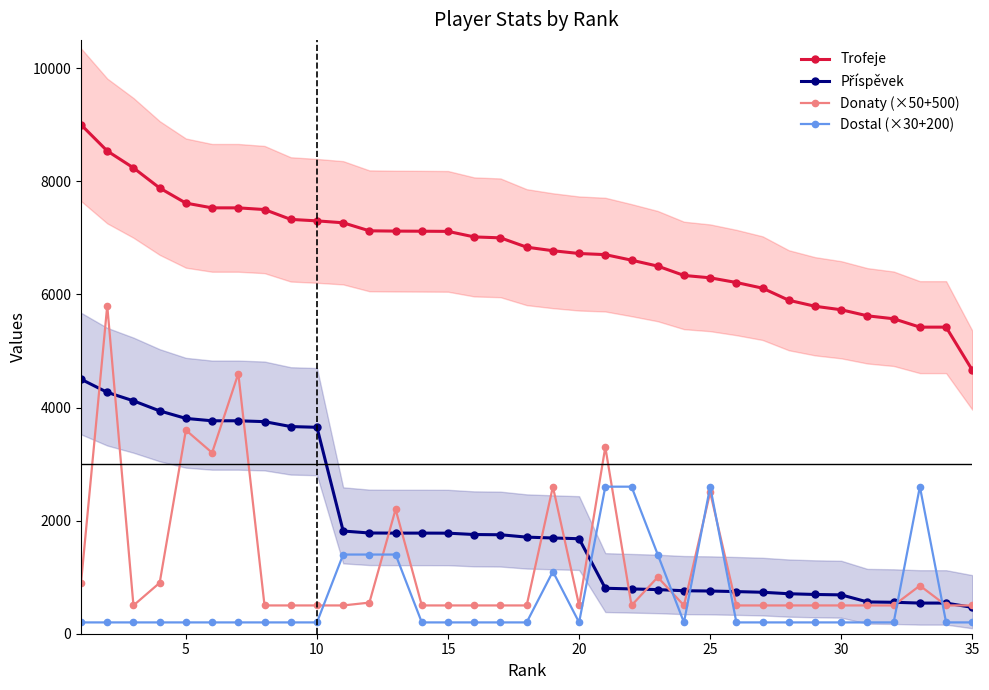

True or false: Dostal (×30+200) has more than 2 points higher than both neighbors.

True